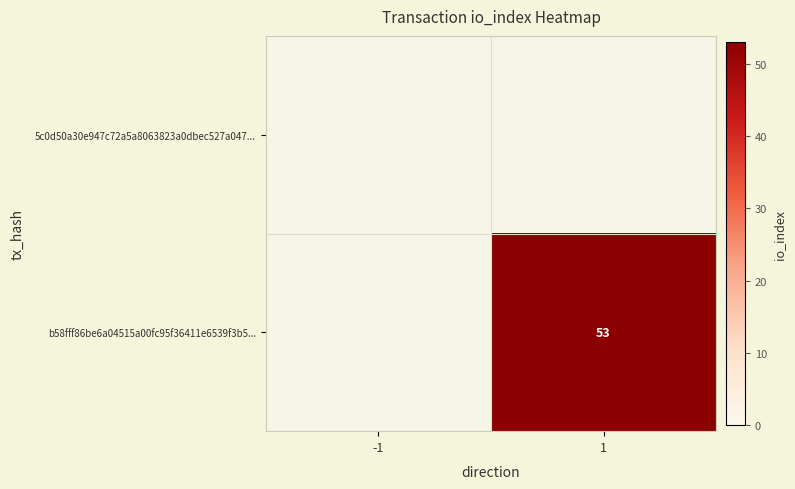

Is it true that b58fff86be6a04515a00fc95f36411e6539f3b5... equals 53 at 1?

True